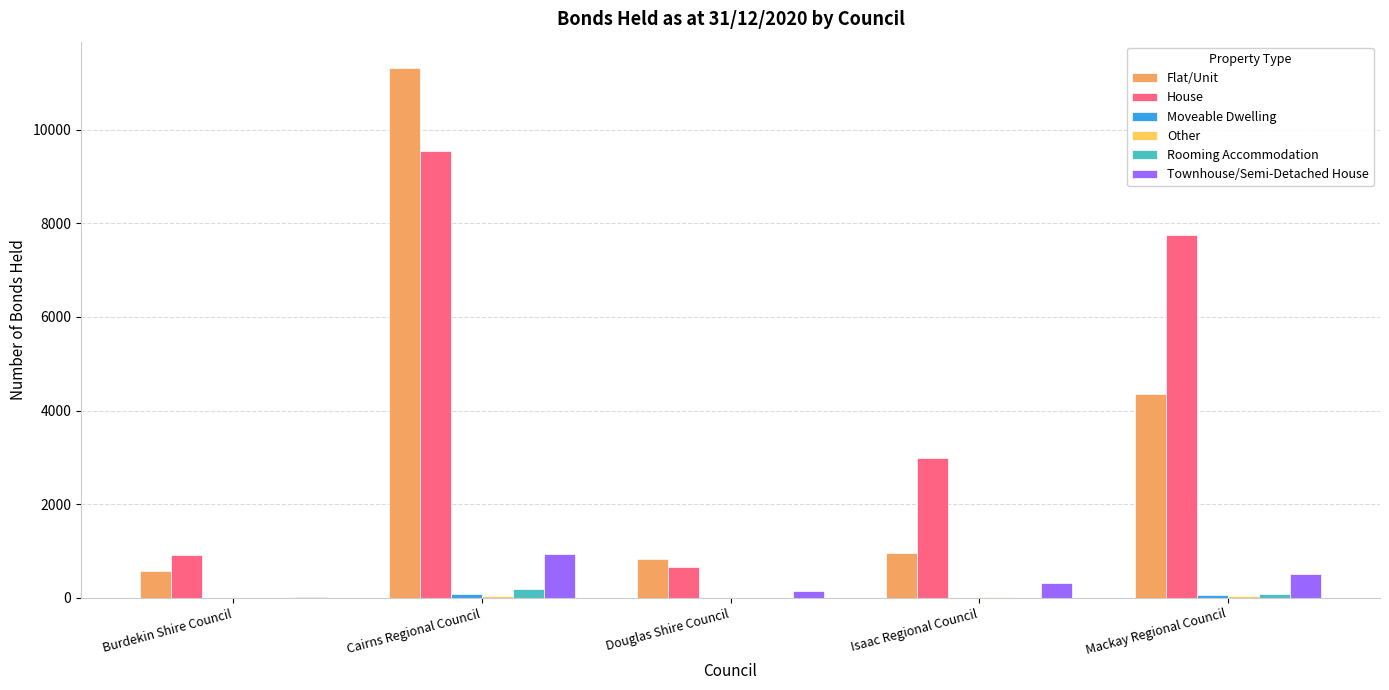

How many distinct data groups are displayed?

6